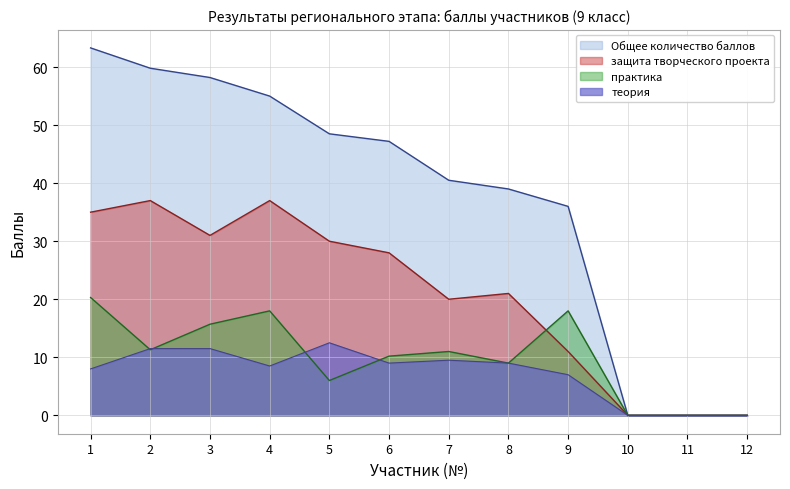

How many data points in теория are above 9?

4